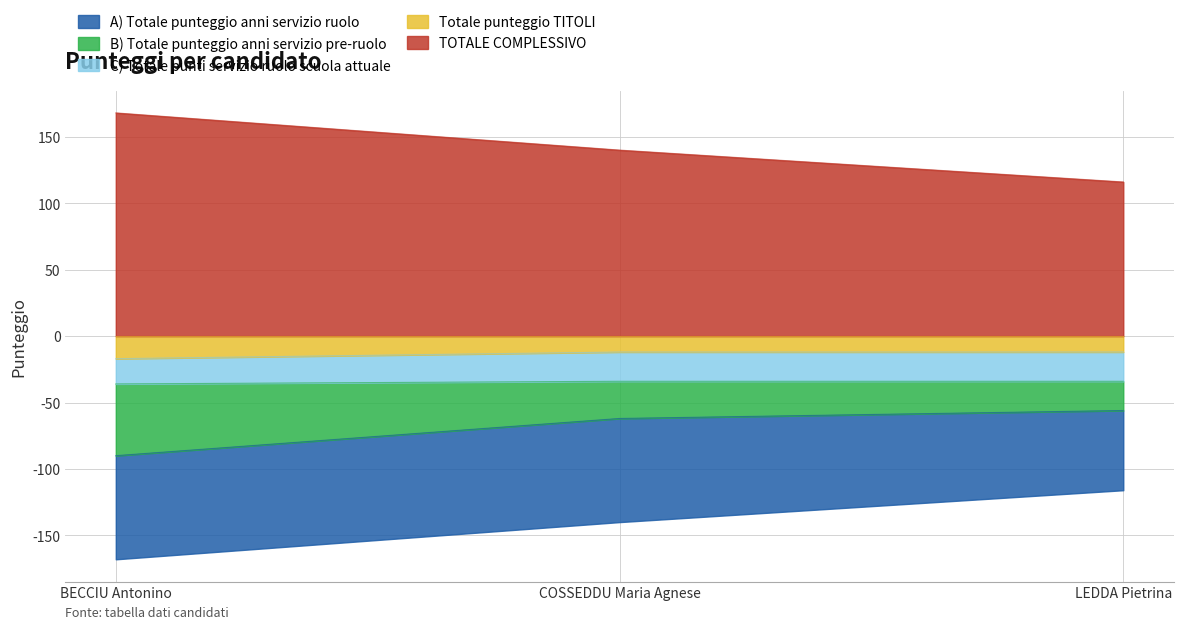

What is the sum of the Totale punteggio TITOLI values at BECCIU Antonino and LEDDA Pietrina?

-29